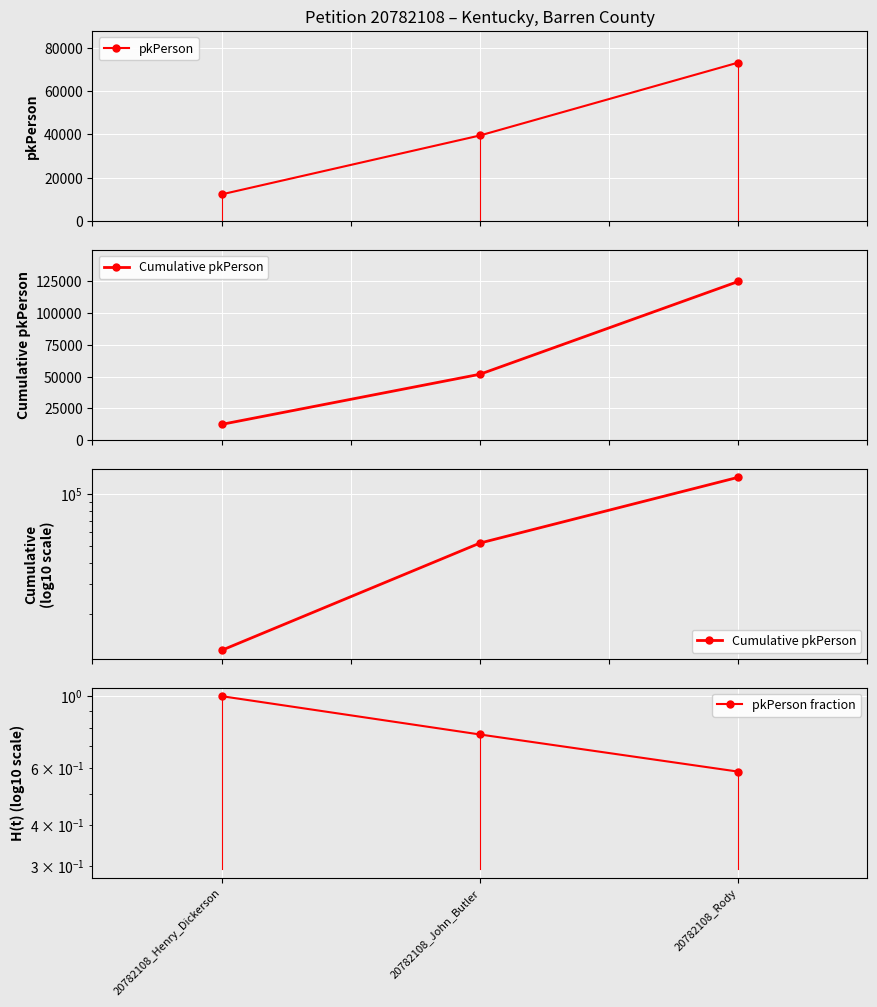

Which has a higher value, 20782108_John_Butler or 20782108_Henry_Dickerson?

20782108_John_Butler